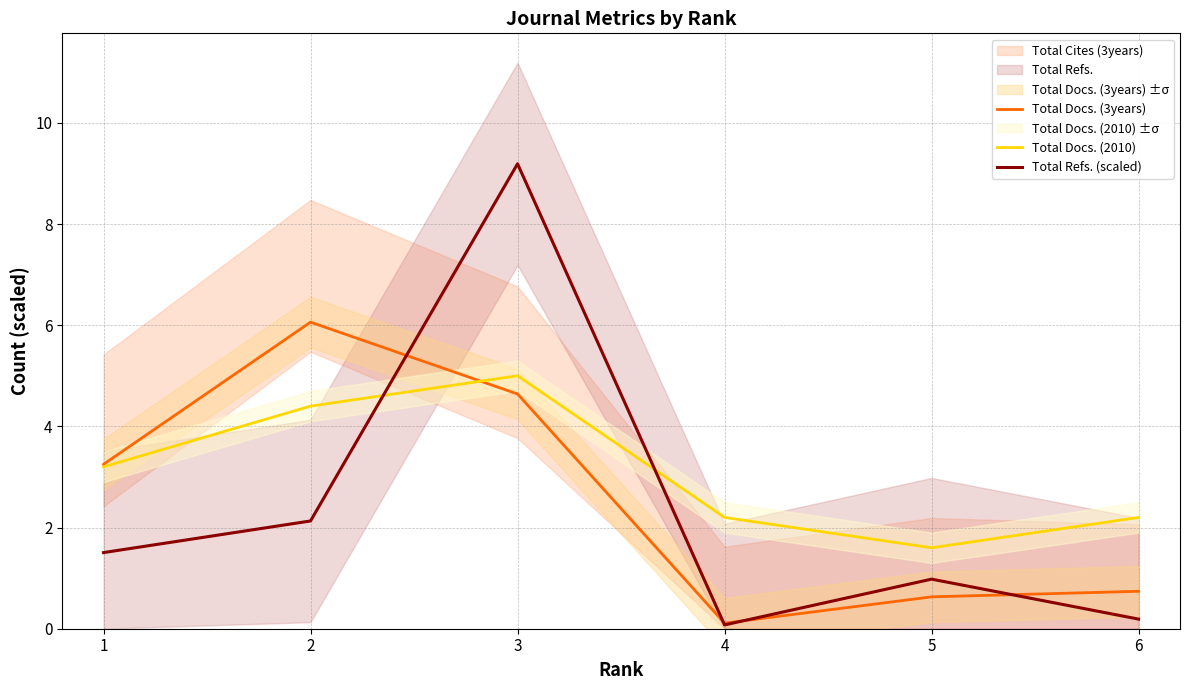

List the series in order of their overall mean, highest first.

Total Docs. (2010), Total Docs. (3years), Total Refs. (scaled)